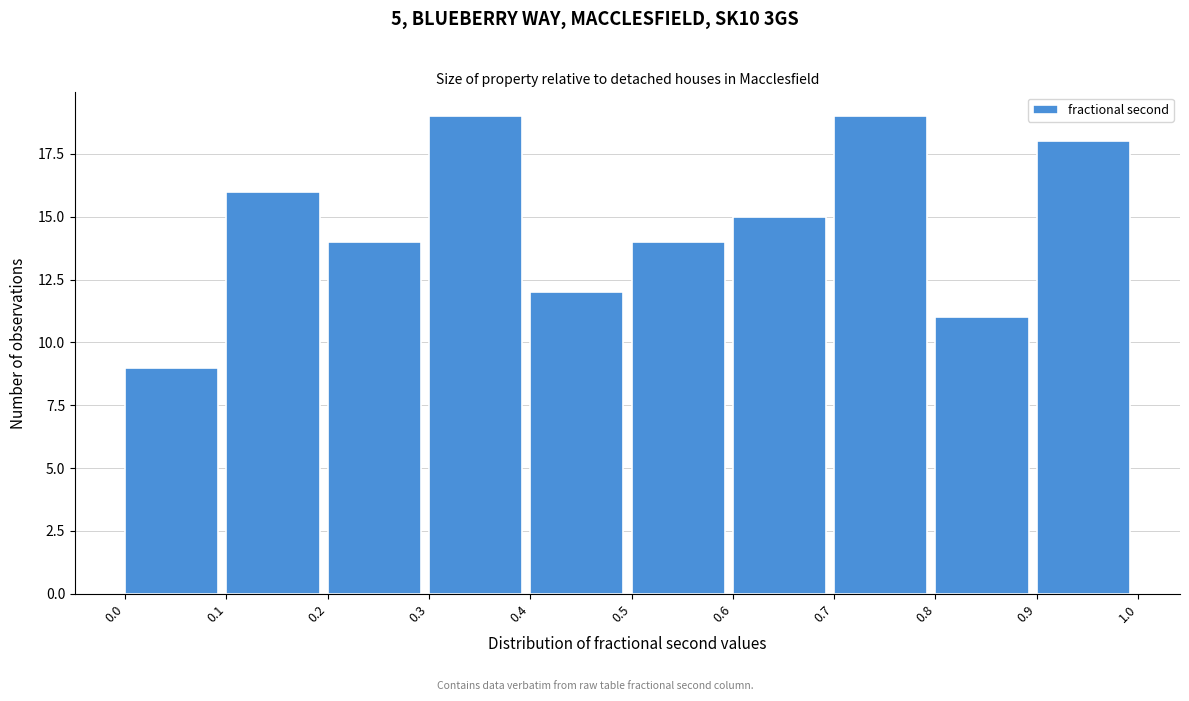

Reading left to right, transcribe this chart: for each bar, give the range it covers on the x-axis and its height. The values are not printed on the chart, so give them approximately, as read against the axis.

0.0 to 0.1: 9
0.1 to 0.2: 16
0.2 to 0.3: 14
0.3 to 0.4: 19
0.4 to 0.5: 12
0.5 to 0.6: 14
0.6 to 0.7: 15
0.7 to 0.8: 19
0.8 to 0.9: 11
0.9 to 1.0: 18